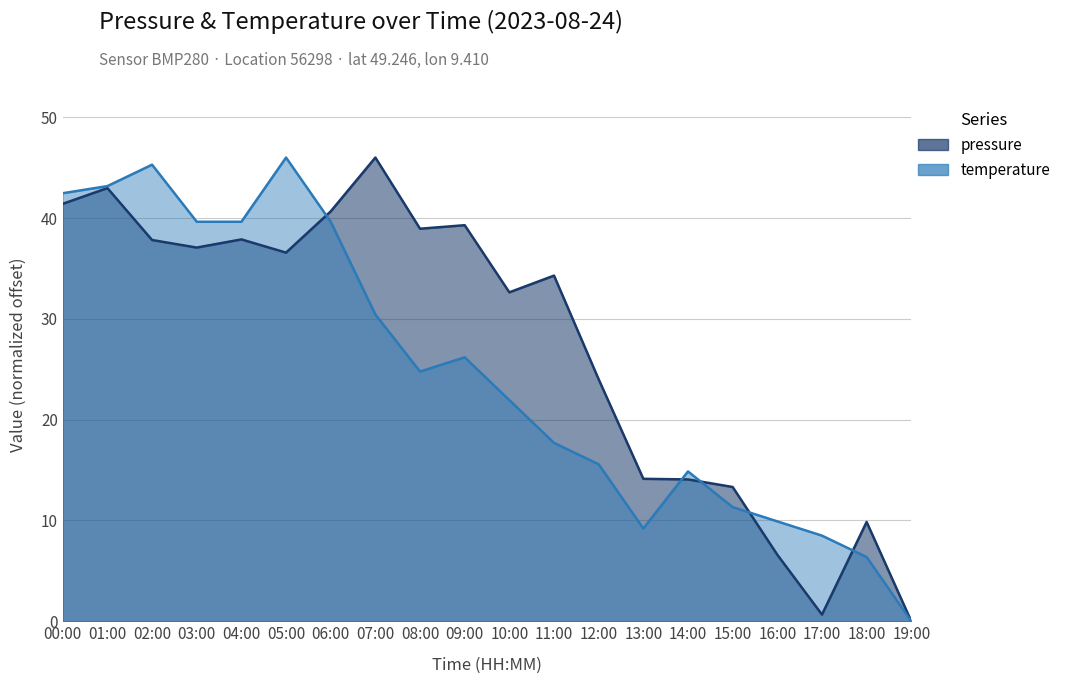

What is the difference between the maximum and minimum values in the pressure series?

46.0